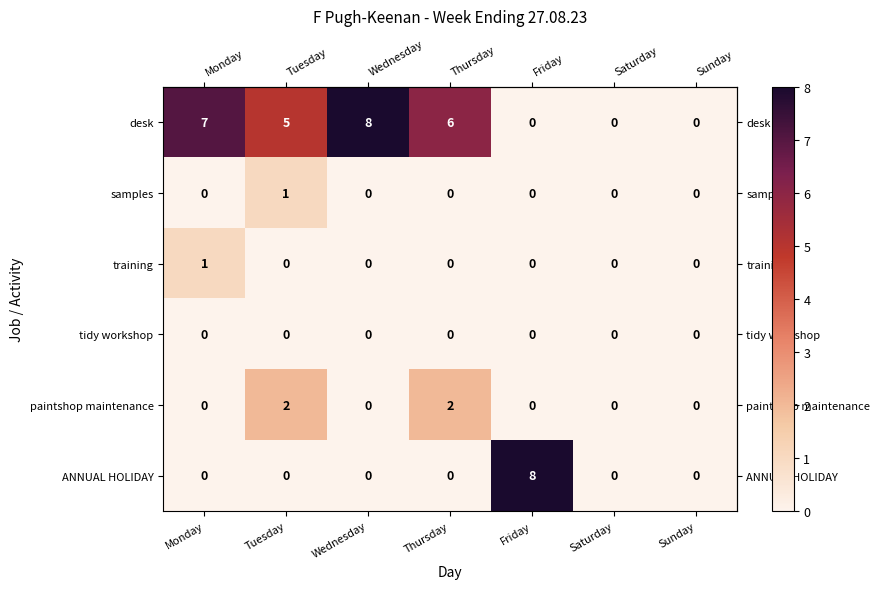

Which category has the highest value in the samples series?

Tuesday